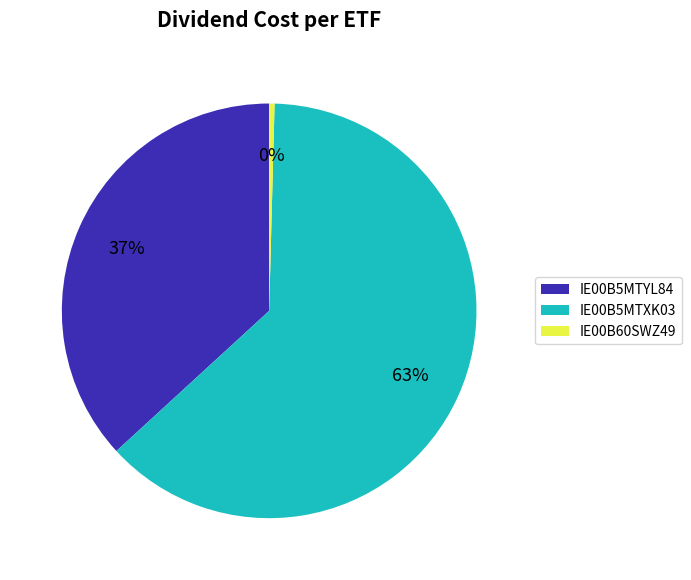

How many slices are in this pie chart?

3